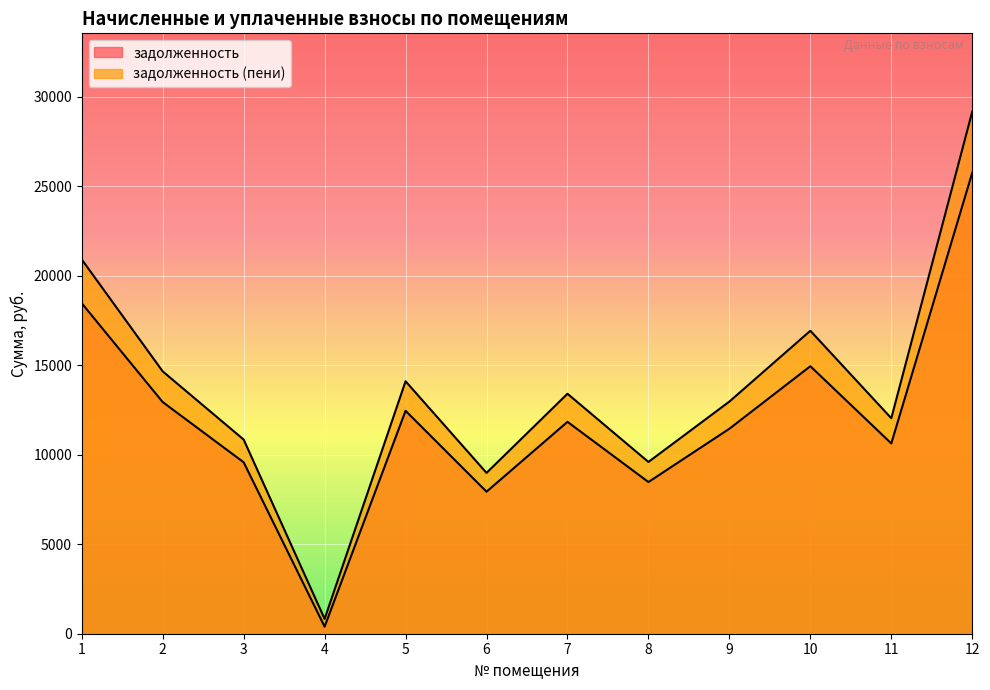

How many distinct data groups are displayed?

2